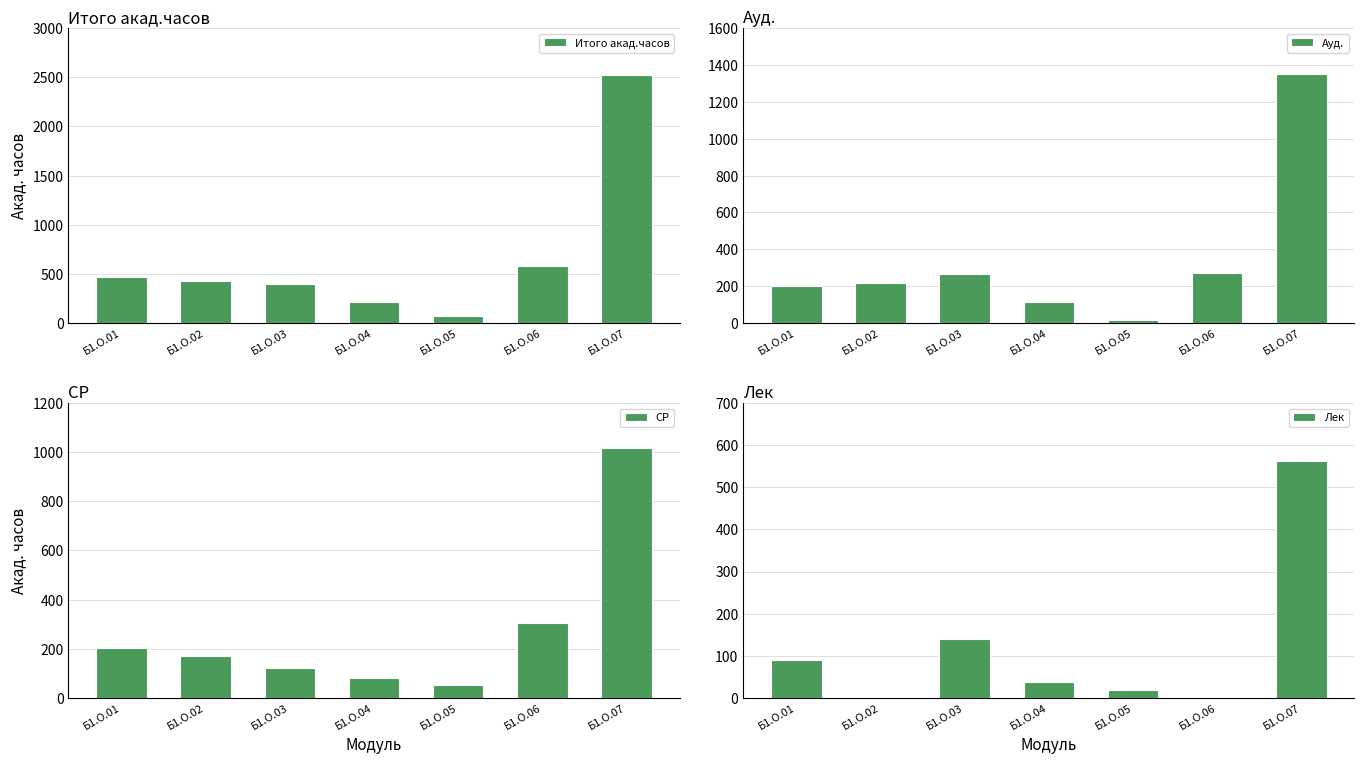

How many data points in Ауд. are above 220?

3